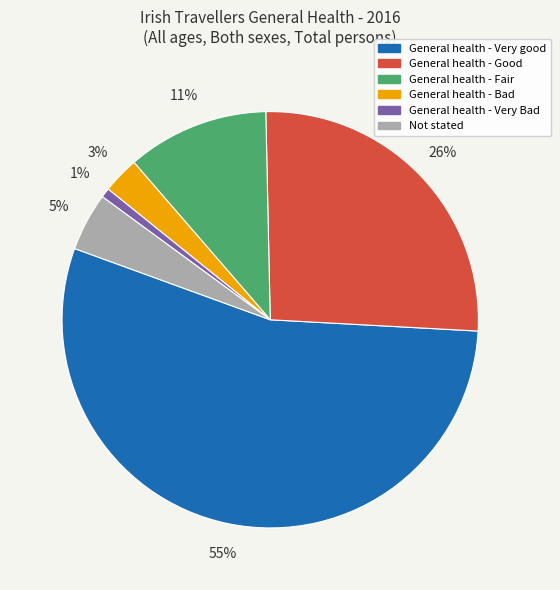

Between Not stated and General health - Fair, which is larger?

General health - Fair